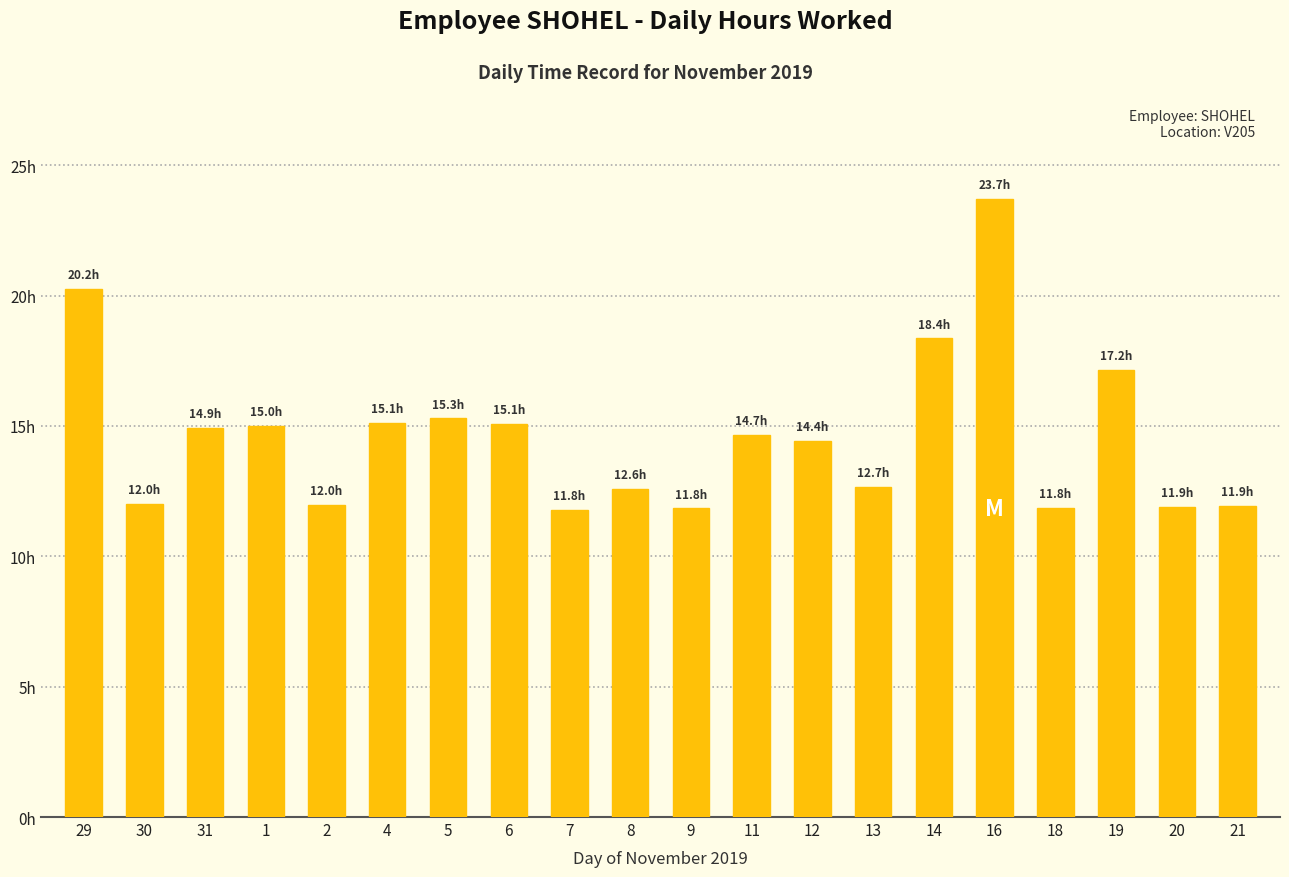

What position from the left is 31?

3